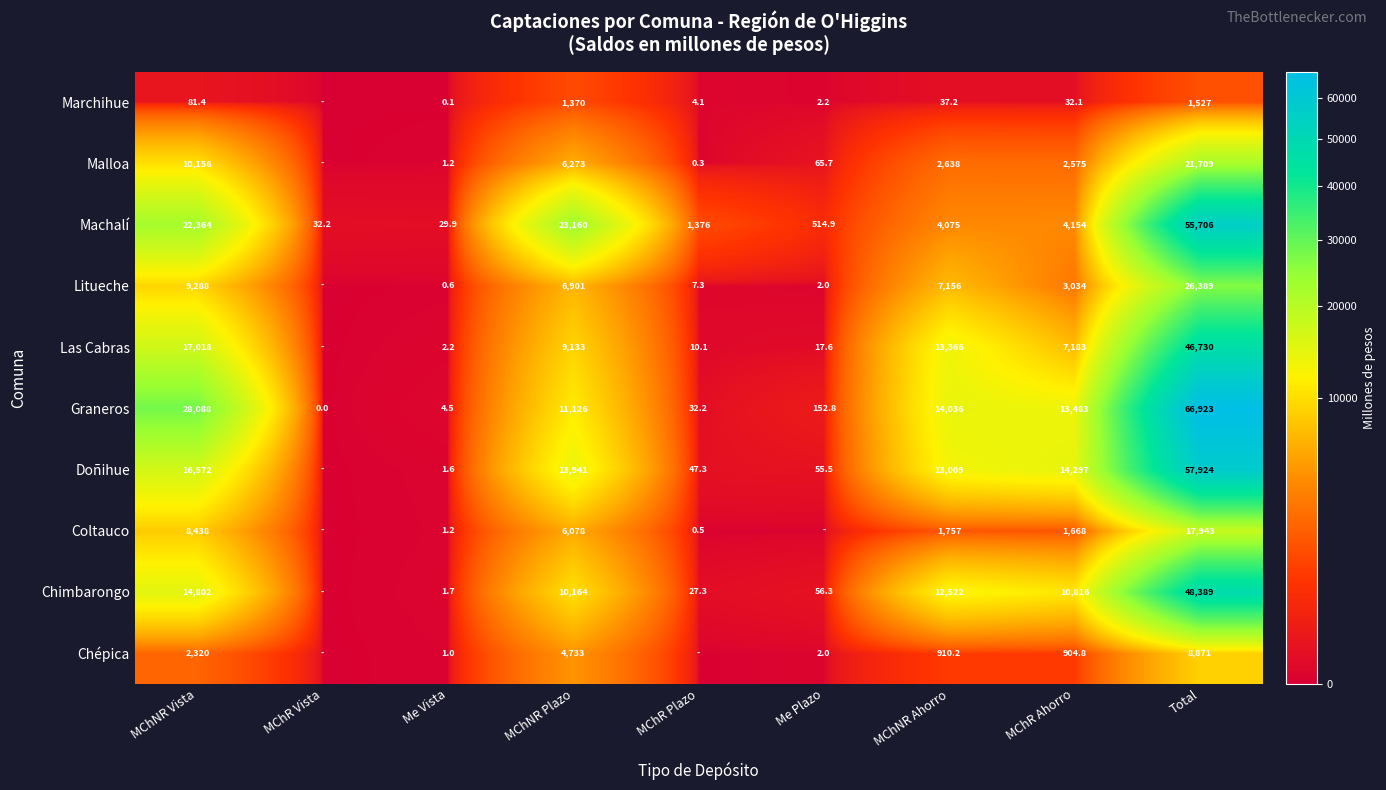

Count the number of categories in the chart.

9